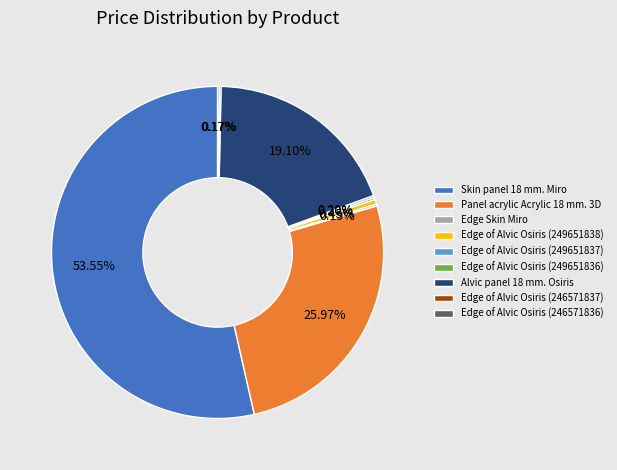

Does Alvic panel 18 mm. Osiris account for over 50% of the chart?

No